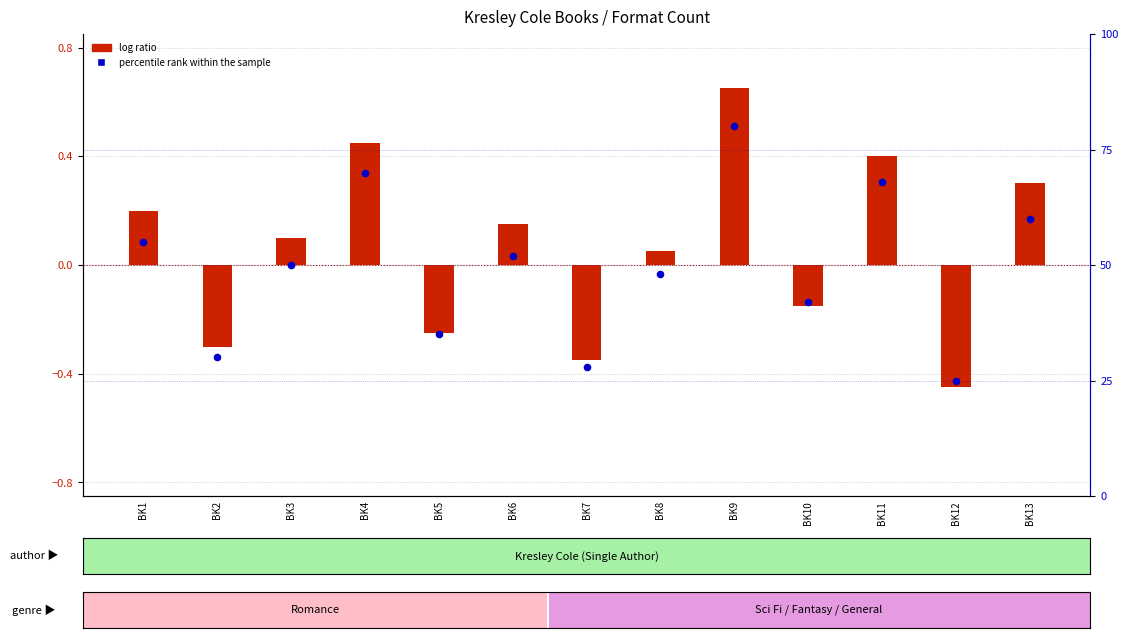

Which series has the largest total across all categories?

percentile rank within the sample